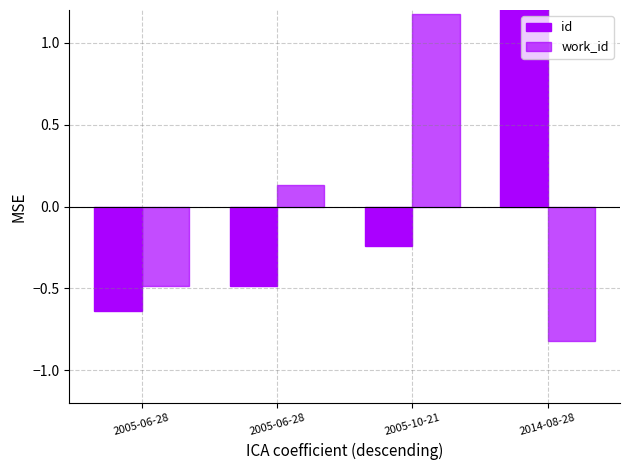

Reading right to left, what are all the values shown in this chart?

id: 1.4	-0.2	-0.5	-0.6
work_id: -0.8	1.2	0.1	-0.5